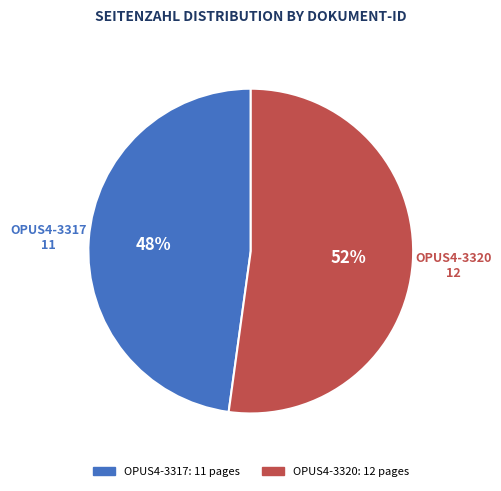

How many segments does this pie chart have?

2